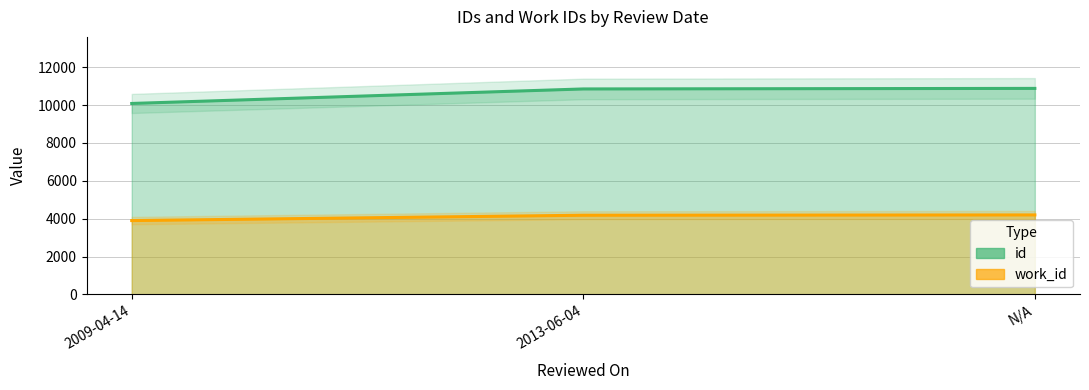

What is the average value of the id series?

10608